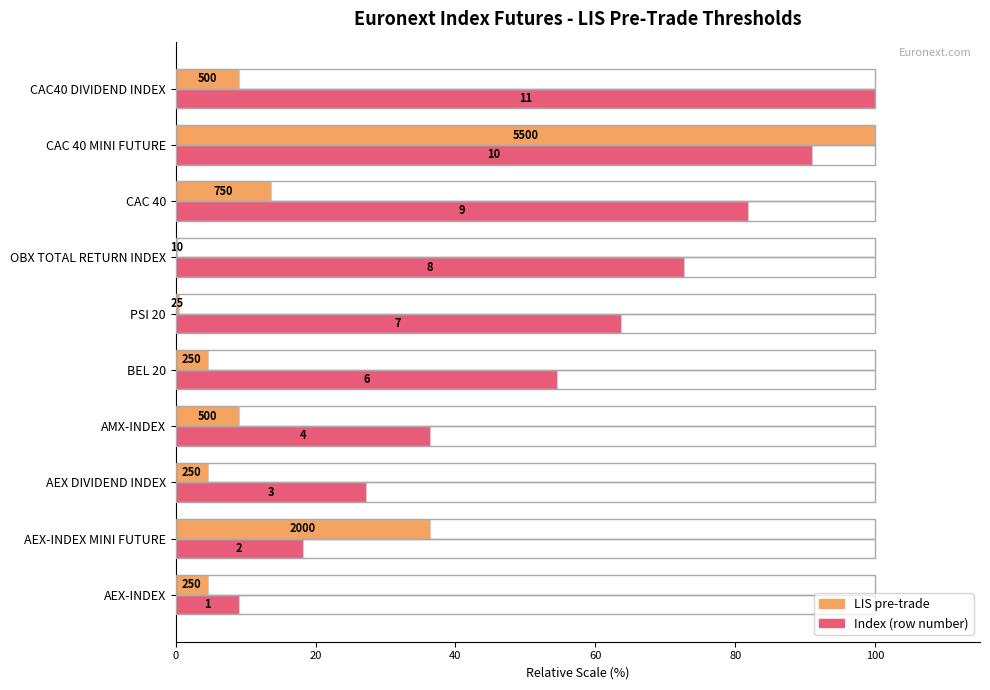

What is the minimum value shown in the chart?

0.2